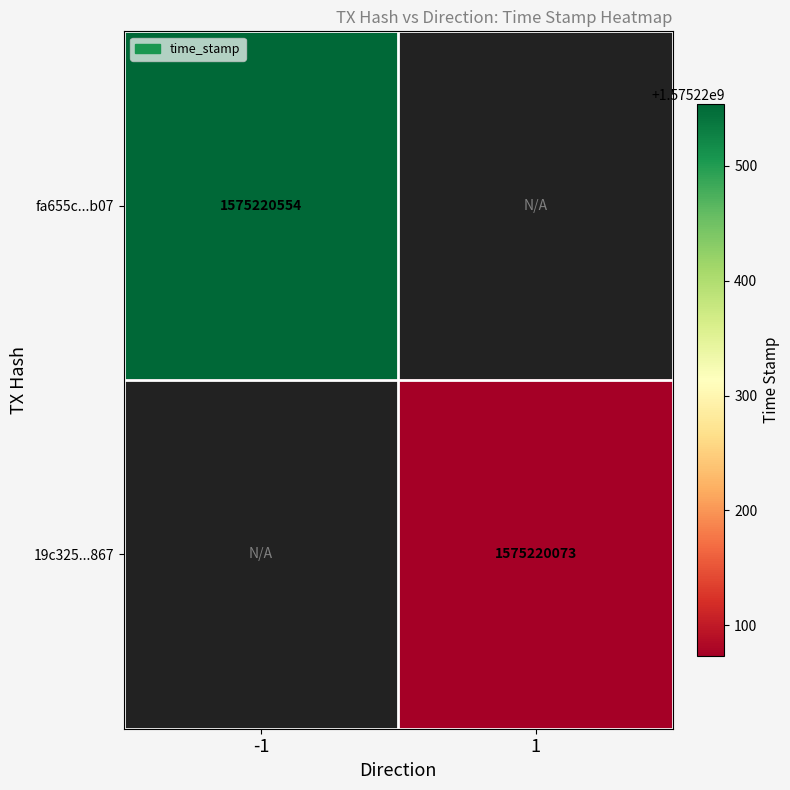

What is the spread (max minus min) of values at direction?

2